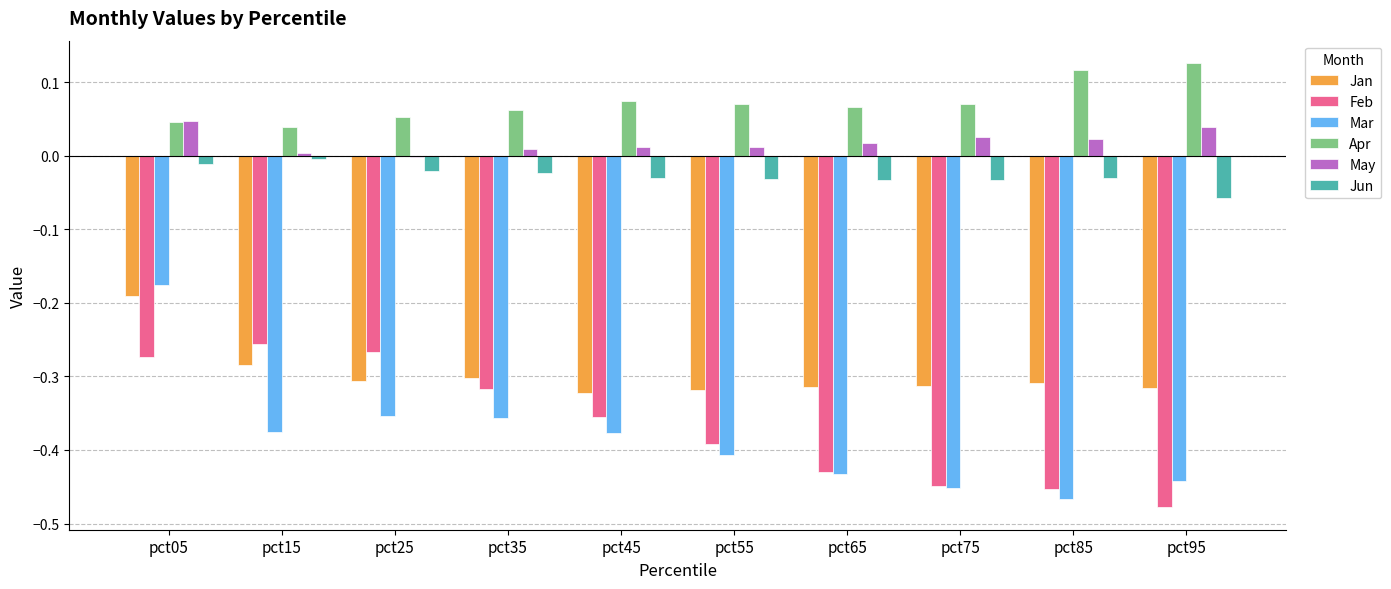

Which series changed the most between pct05 and pct75?

Mar